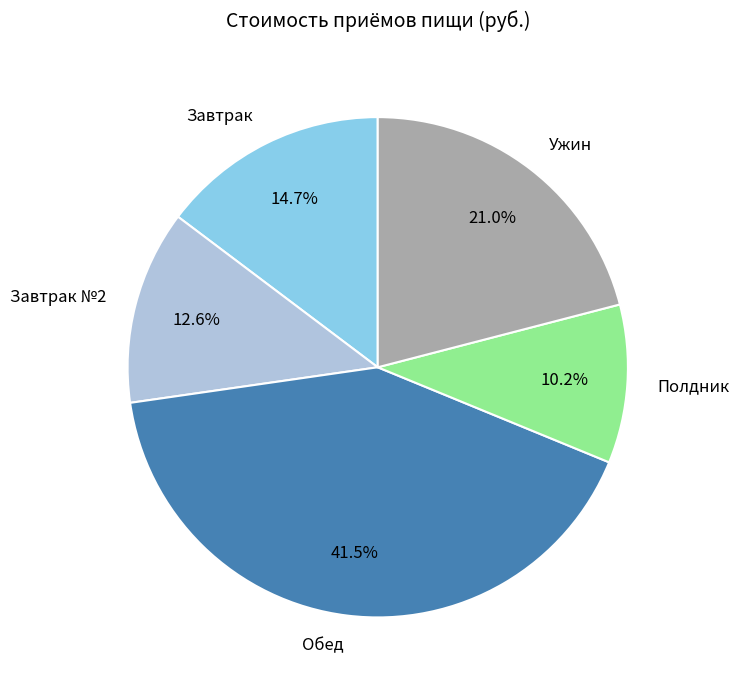

How many slices are in this pie chart?

5